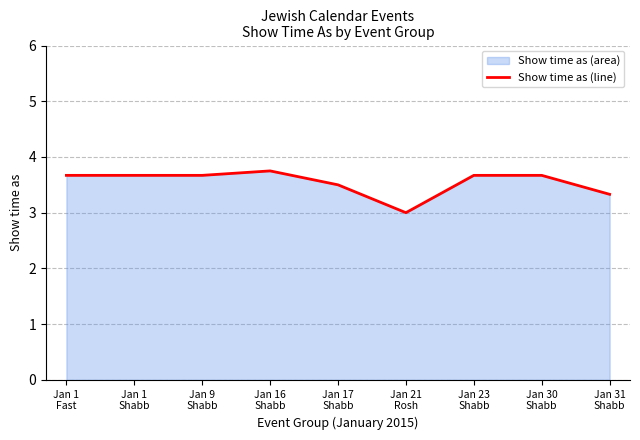

Is it true that the value at Jan 1
Fast is 6.5?

False